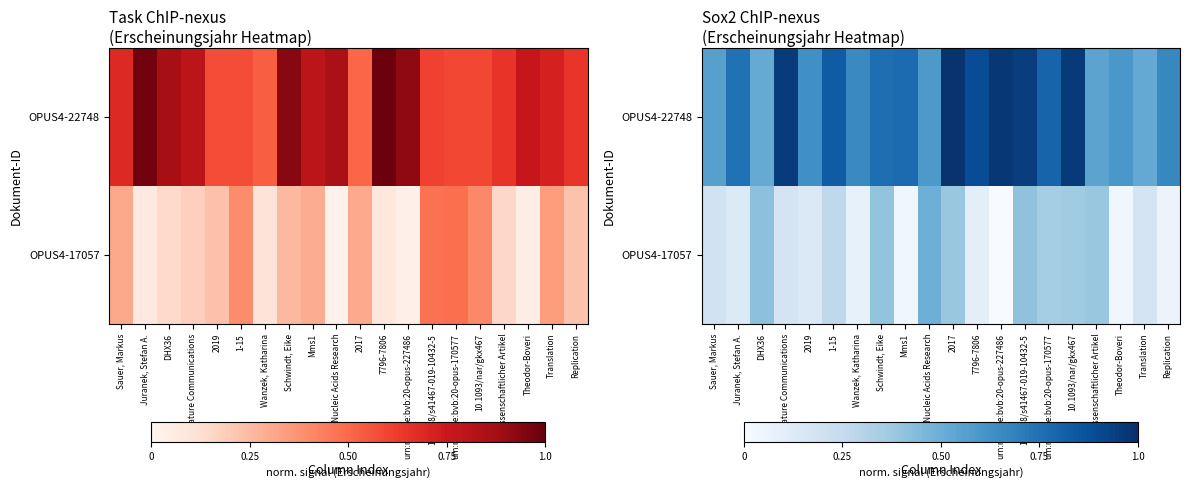

What is the sum of the OPUS4-22748 values at Nucleic Acids Research and Juranek, Stefan A.?

1.3